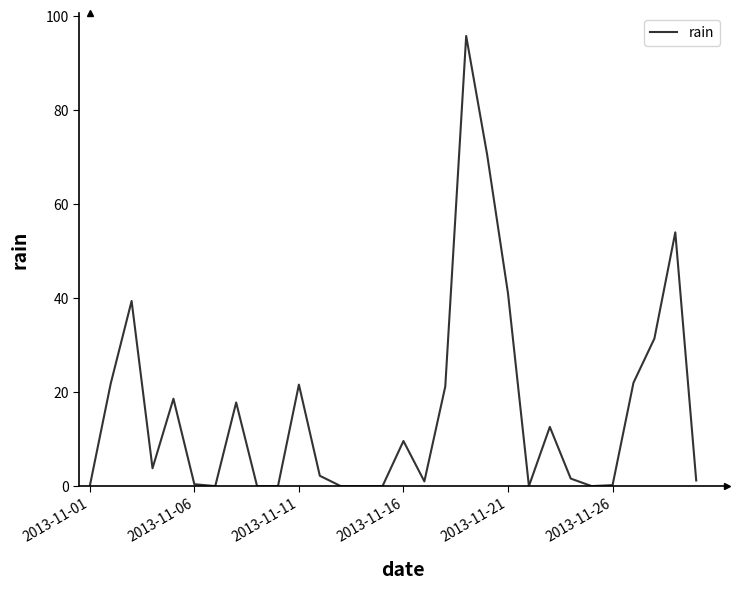

True or false: the data shows 21.6 at 2013-11-11.

True